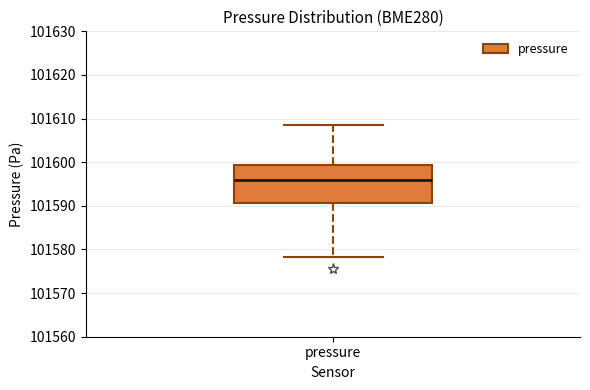

Read this box plot against the y-axis: the position of the median line, the range covered by the box, and the ends of both whiskers. The values are not printed on the chart, so give them approximately, as read against the axis.

median 101596, box 101591 to 101599, whiskers 101578 to 101609